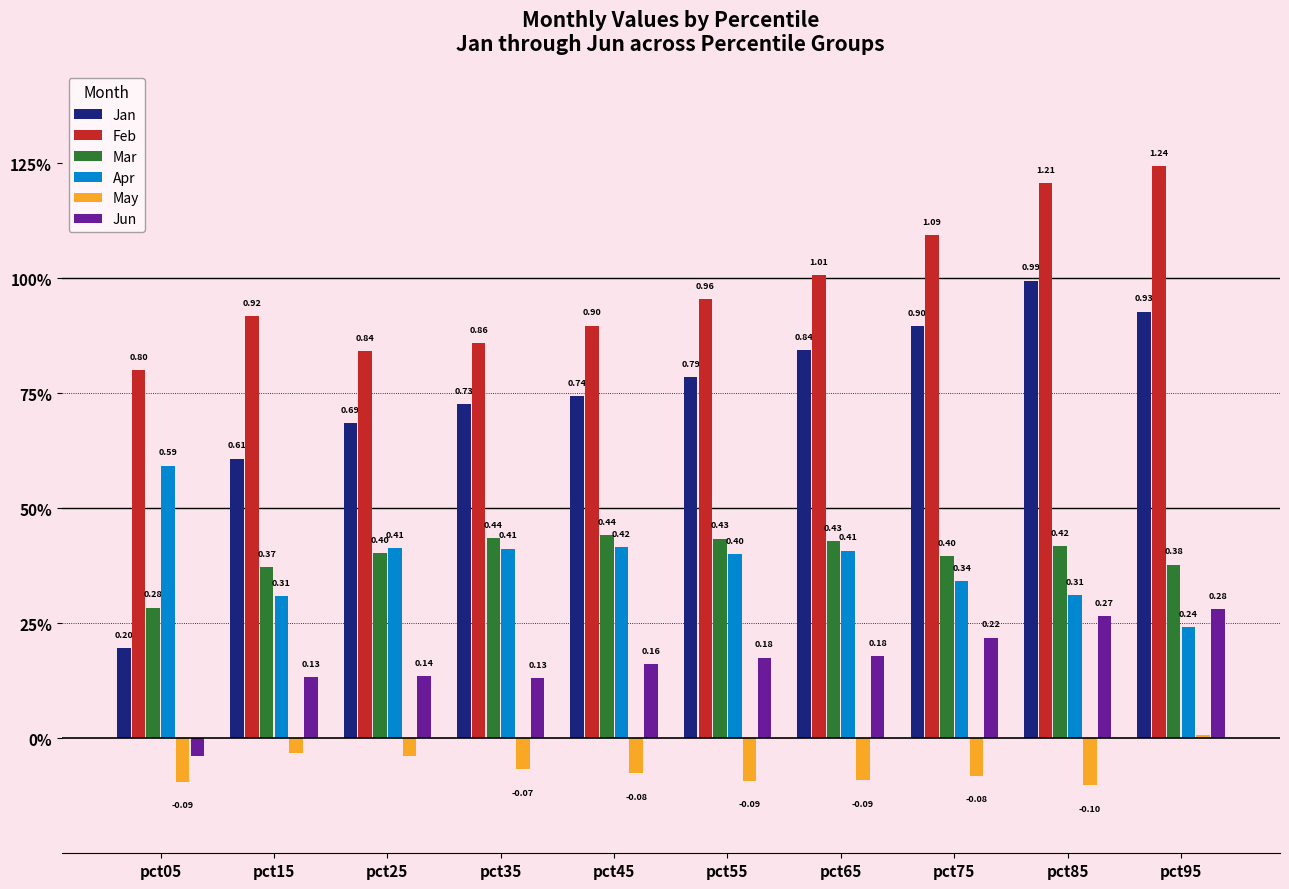

What are all the series names shown in the legend?

Jan, Feb, Mar, Apr, May, Jun